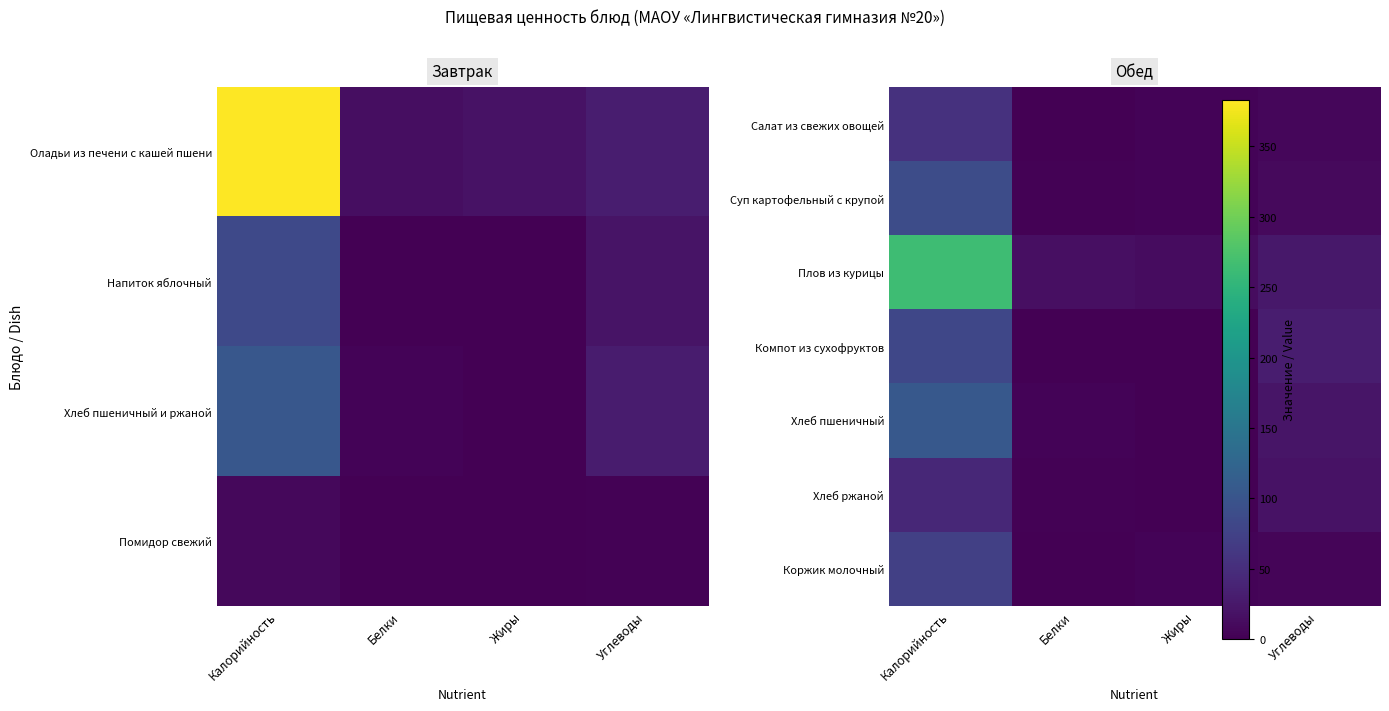

Between Углеводы and Калорийность, which is larger?

Калорийность